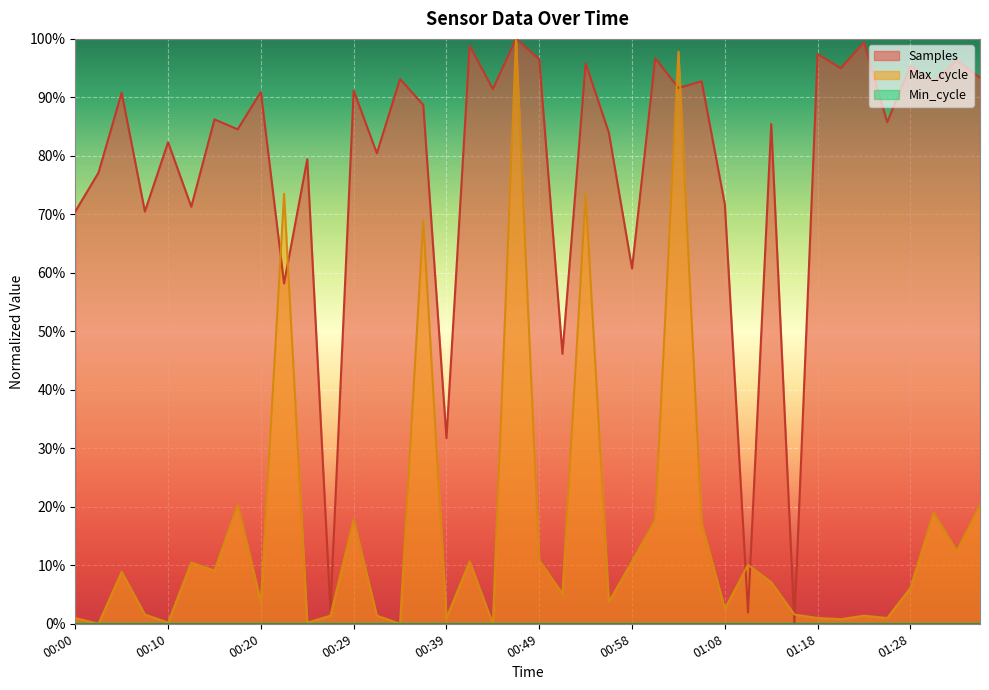

At 01:25, list the series in order from smallest to largest.

Max_cycle, Samples